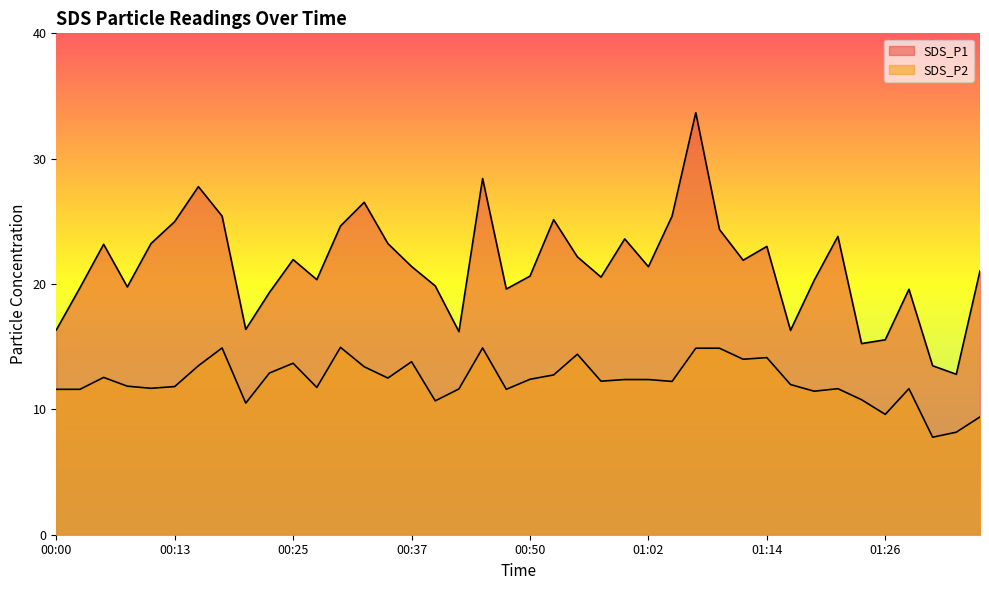

Reading left to right, extract all data points from this chart.

SDS_P1: 00:00=16.3	00:03=19.7	00:05=23.2	00:08=19.8	00:10=23.2	00:13=25.0	00:15=27.8	00:17=25.4	00:20=16.4	00:22=19.3	00:25=21.9	00:27=20.4	00:30=24.6	00:32=26.5	00:35=23.2	00:37=21.4	00:40=19.9	00:42=16.2	00:45=28.4	00:47=19.6	00:50=20.6	00:52=25.1	00:54=22.2	00:57=20.6	00:59=23.6	01:02=21.4	01:04=25.4	01:07=33.7	01:09=24.4	01:12=21.9	01:14=23.0	01:16=16.3	01:19=20.3	01:21=23.8	01:24=15.2	01:26=15.6	01:29=19.6	01:31=13.5	01:34=12.8	01:36=21.1
SDS_P2: 00:00=11.6	00:03=11.6	00:05=12.6	00:08=11.8	00:10=11.7	00:13=11.8	00:15=13.5	00:17=14.9	00:20=10.5	00:22=12.9	00:25=13.7	00:27=11.8	00:30=14.9	00:32=13.4	00:35=12.5	00:37=13.8	00:40=10.7	00:42=11.6	00:45=14.9	00:47=11.6	00:50=12.4	00:52=12.8	00:54=14.4	00:57=12.2	00:59=12.4	01:02=12.4	01:04=12.2	01:07=14.9	01:09=14.9	01:12=14.0	01:14=14.1	01:16=12.0	01:19=11.4	01:21=11.7	01:24=10.8	01:26=9.6	01:29=11.7	01:31=7.8	01:34=8.2	01:36=9.4